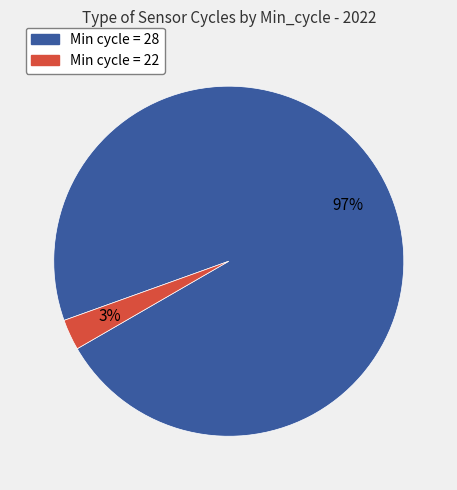

To the nearest percent, what is the average slice percentage?

50%